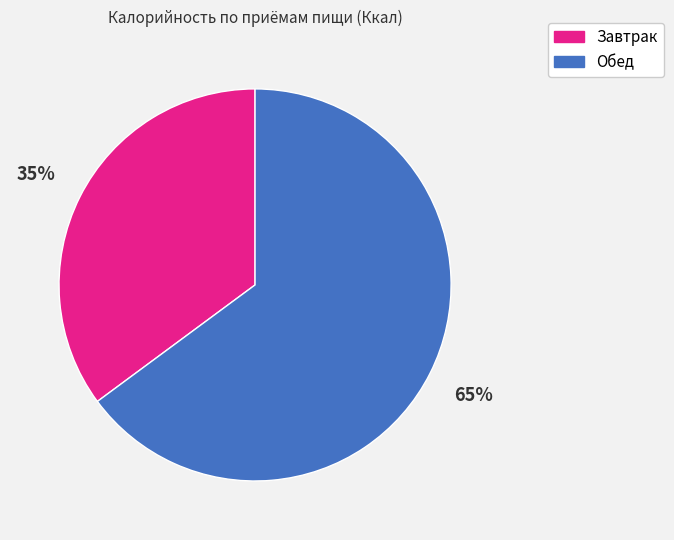

Is the sum of Завтрак and Обед greater than half?

Yes